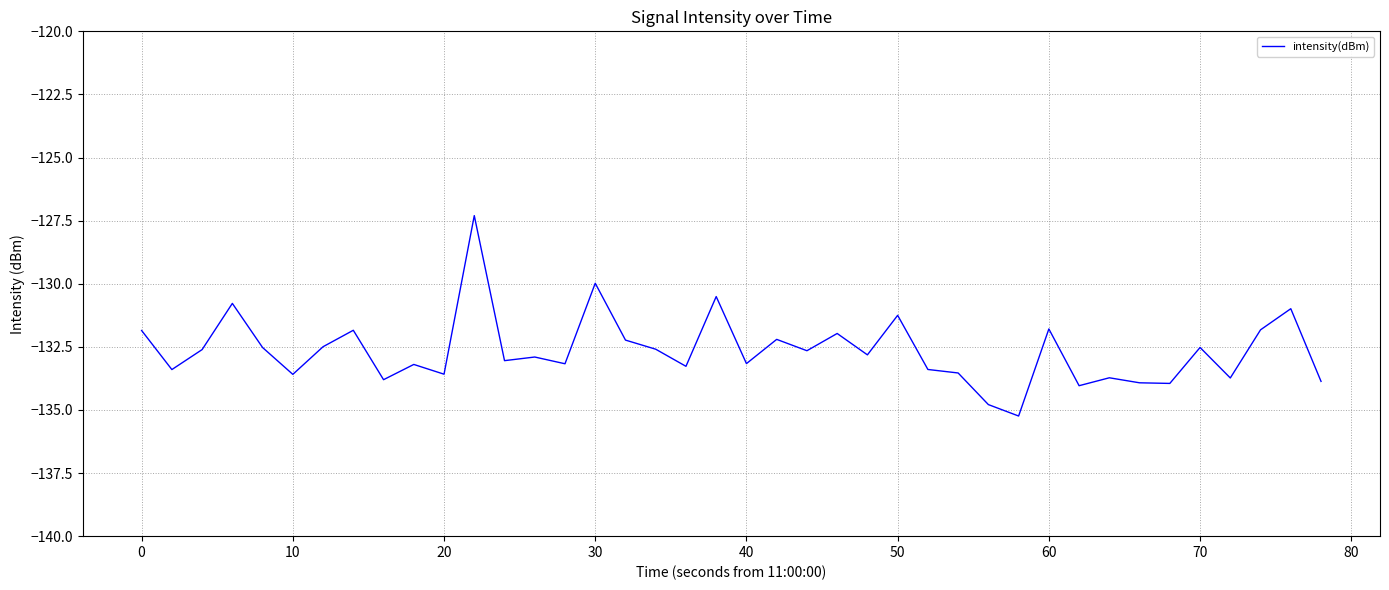

What is the difference between the maximum and minimum values?

7.9